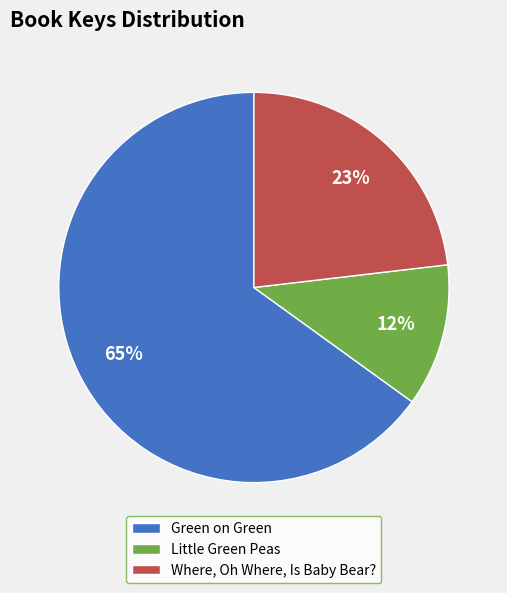

Do Where, Oh Where, Is Baby Bear? and Green on Green together represent more than half of the pie?

Yes